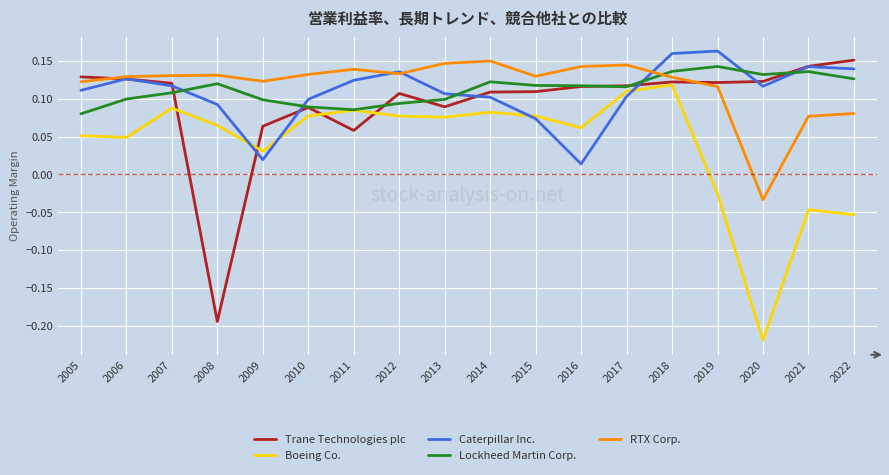

How many lines are shown in the chart?

5